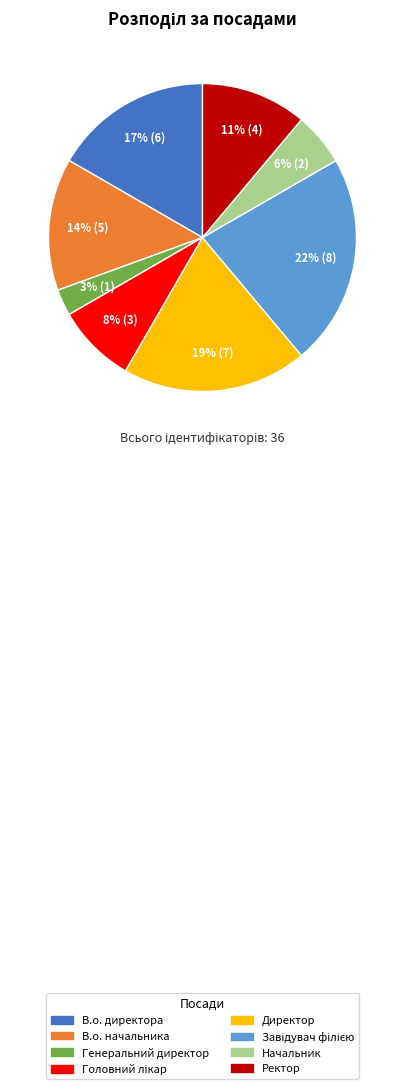

True or false: Начальник accounts for 6% of the total.

True